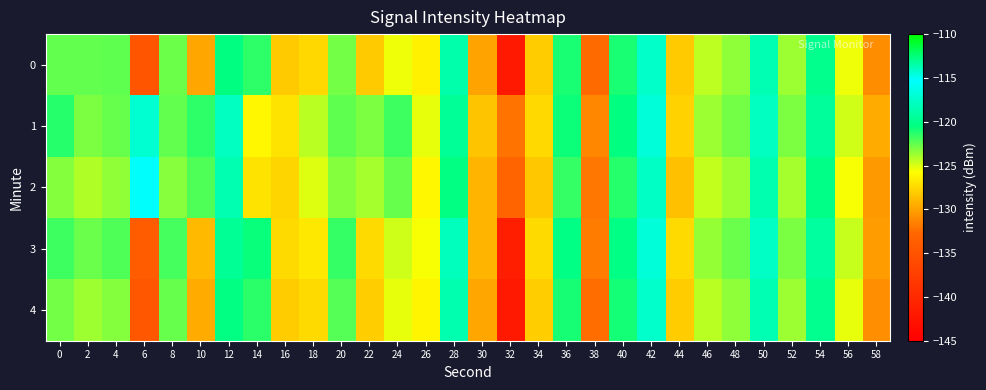

At 56, list the series in order from smallest to largest.

2, 0, 4, 1, 3